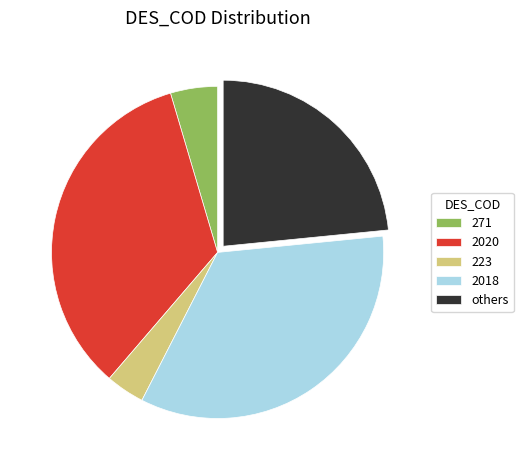

Does any single category account for the majority?

No